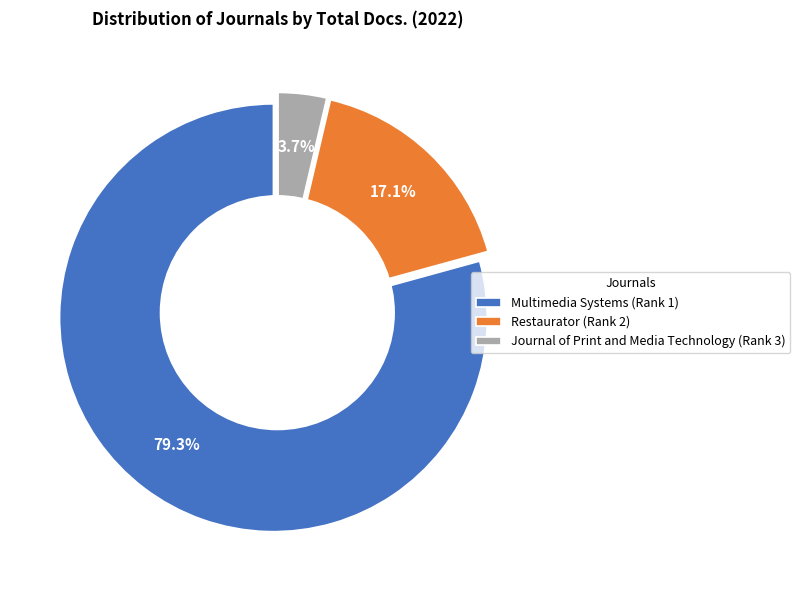

Which category has the biggest portion of the pie?

Multimedia Systems (Rank 1)